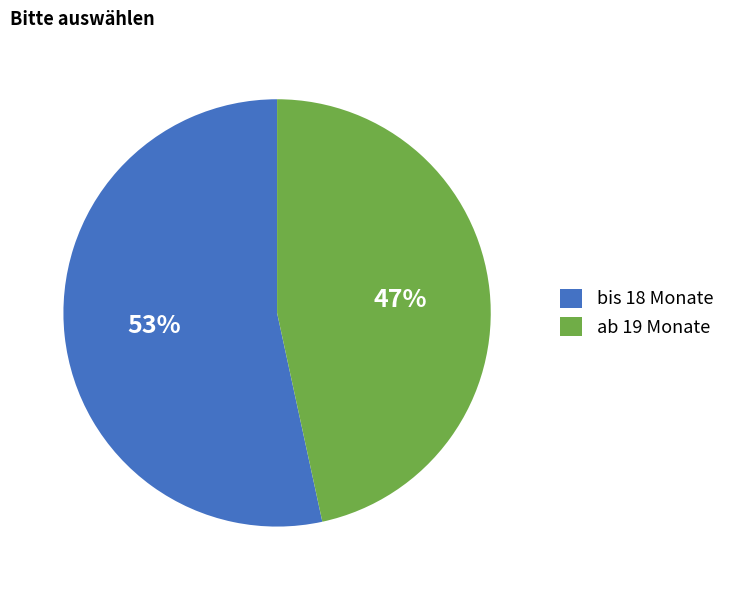

Count the number of slices in the pie.

2